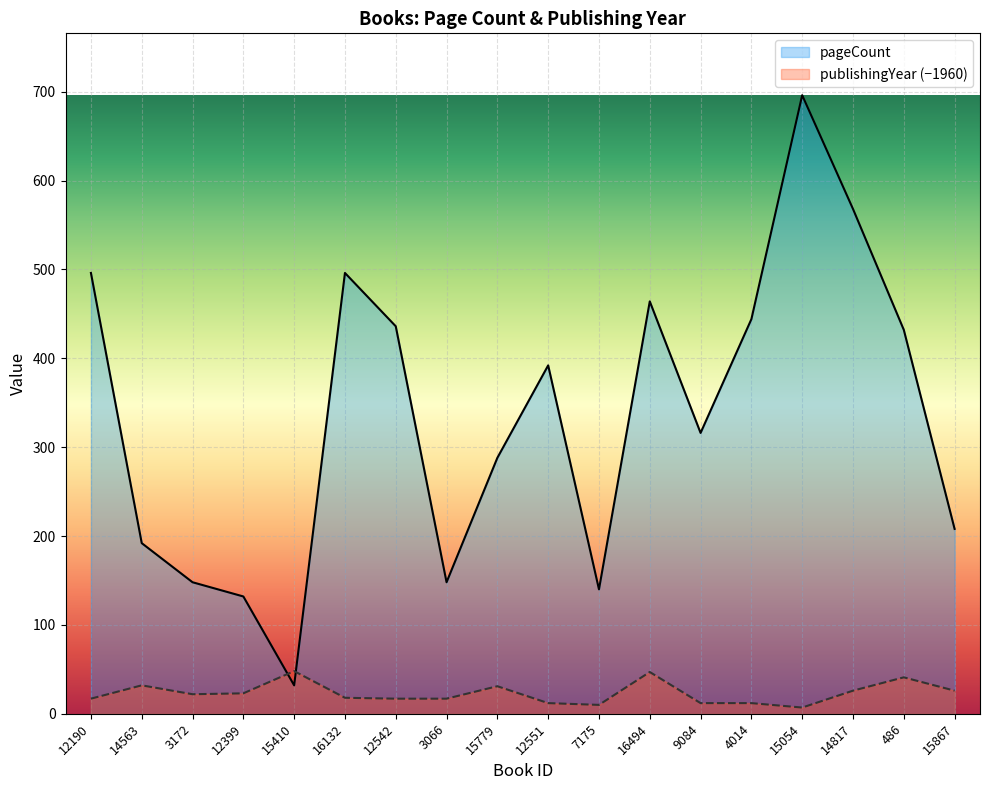

What is the highest value of the pageCount series?

696